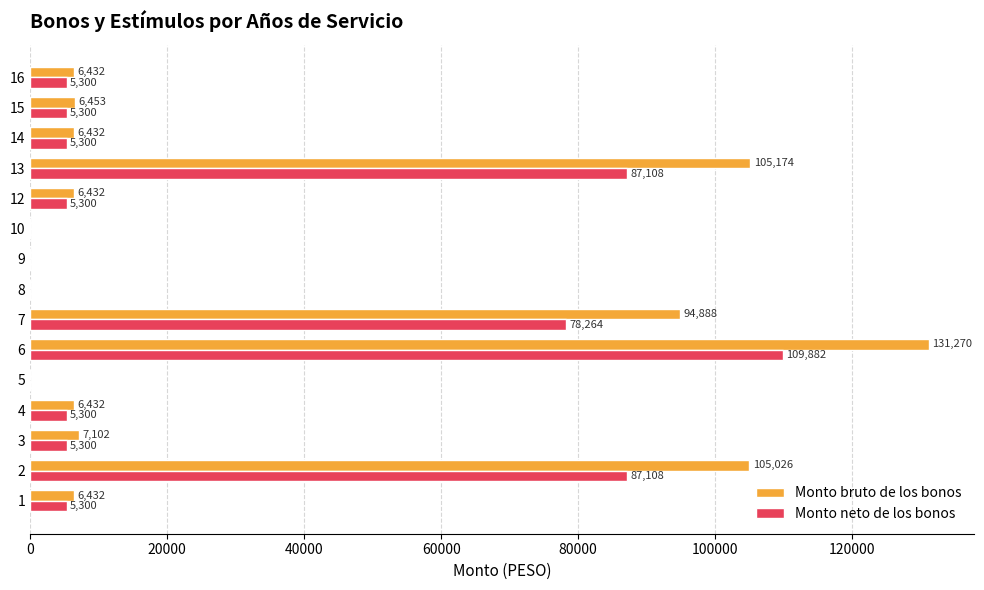

Between 8 and 13, which series saw the biggest shift?

Monto bruto de los bonos